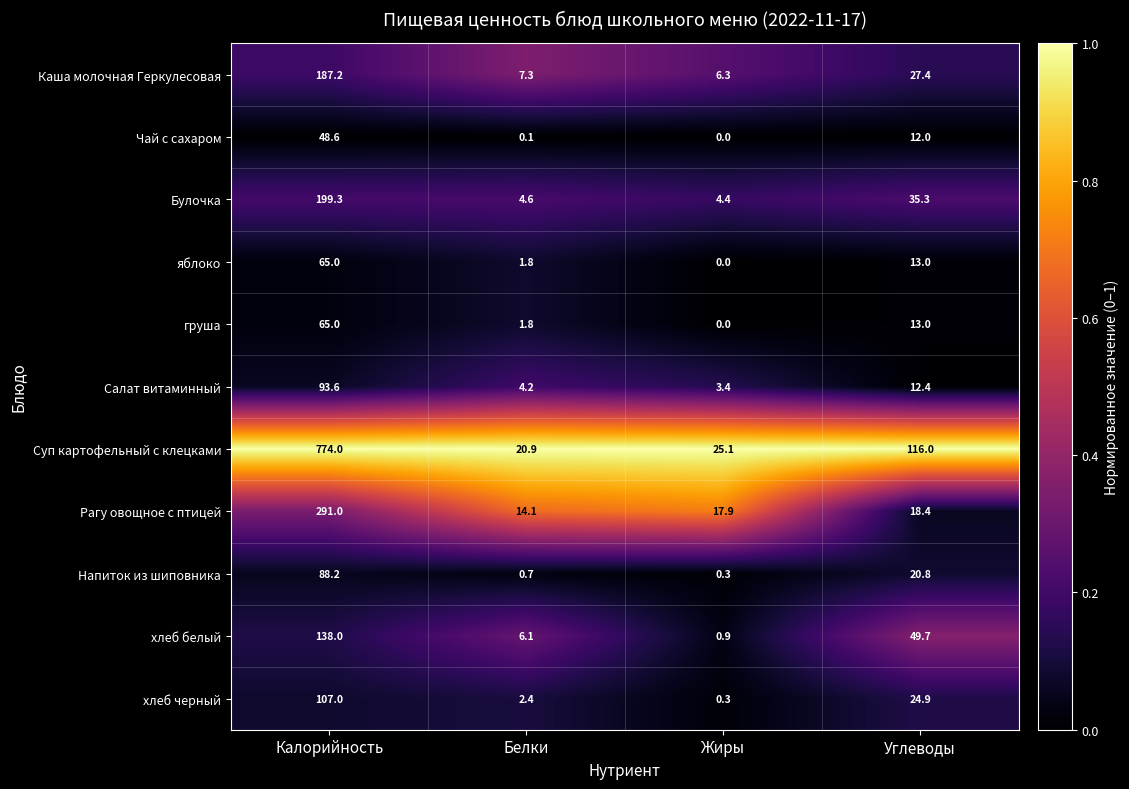

At how many categories does at least one series exceed 0?

4